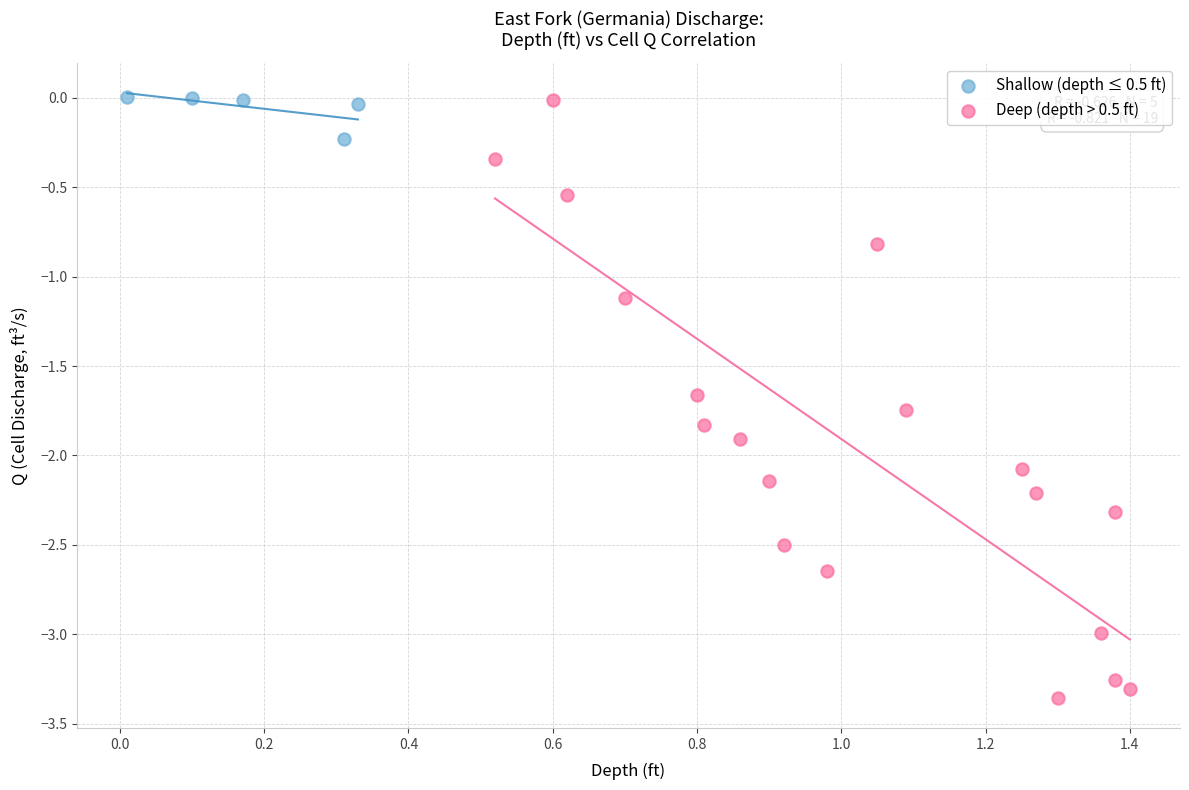

Which series contains the lowest Y value?

Deep (depth > 0.5 ft)